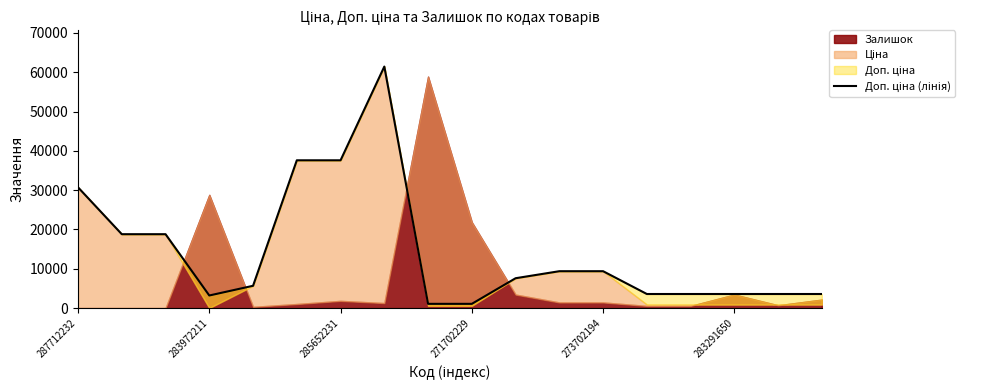

What is the difference between the values at 16 and 8?

2501.9